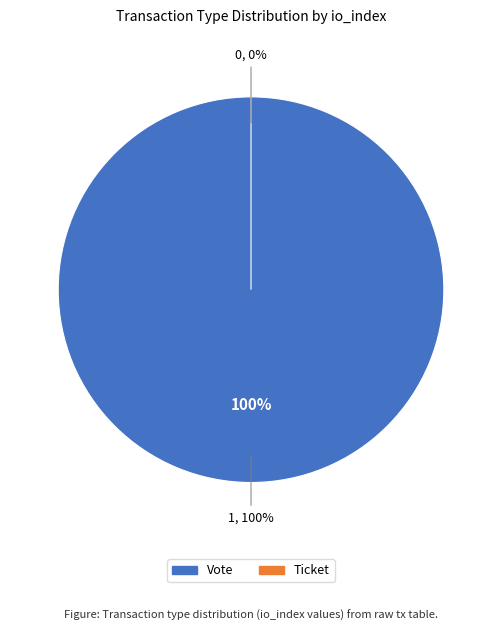

Does Vote account for over 50% of the chart?

Yes